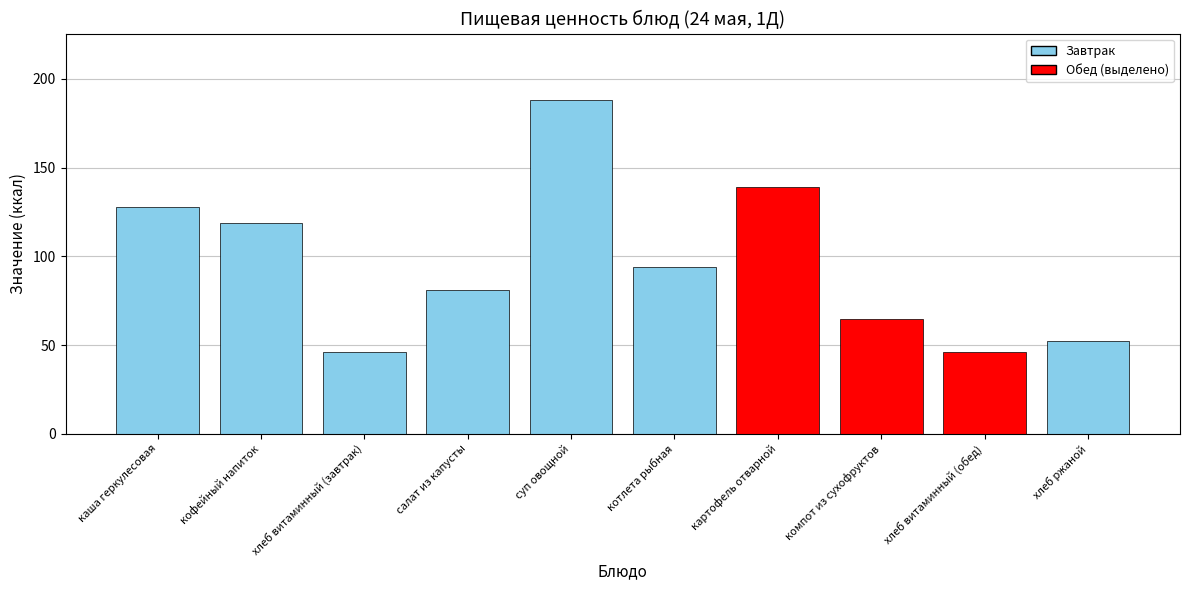

Are the bars horizontal?

No